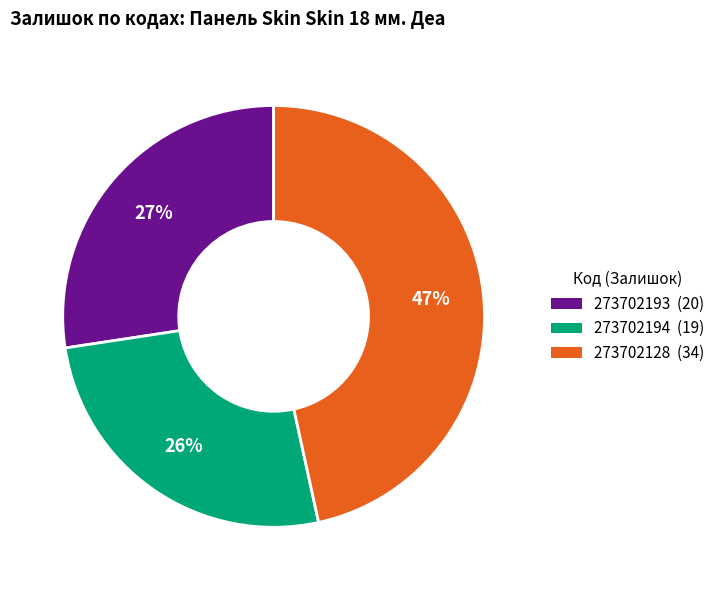

Count the number of slices in the pie.

3